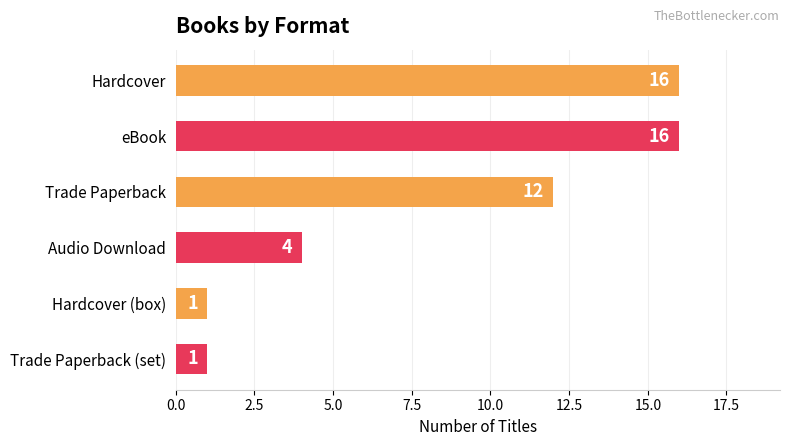

How many values are between 1 and 16?

6